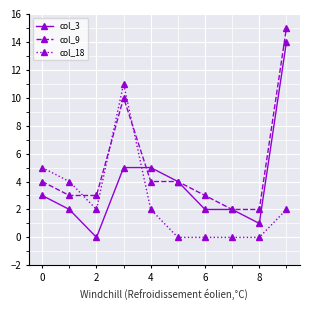

What is the average value of the col_9 series?

5